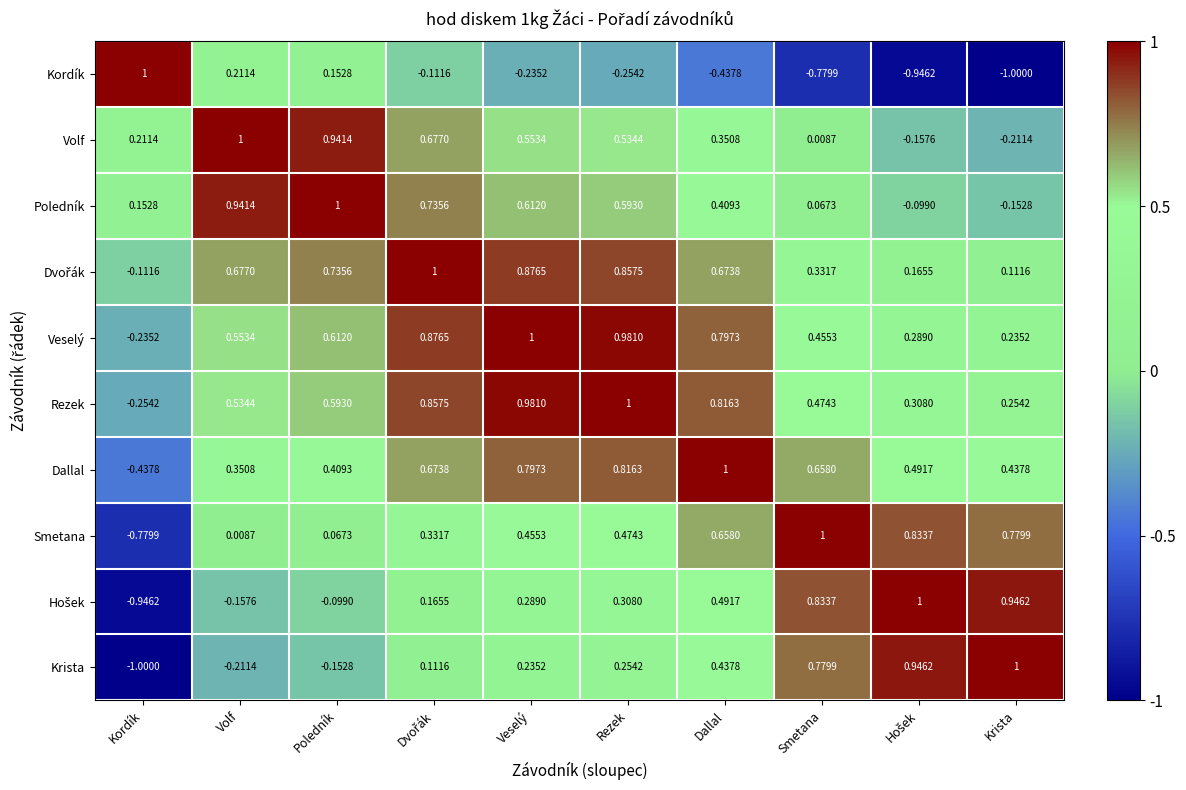

At which label does Kordík first exceed 0?

Kordík